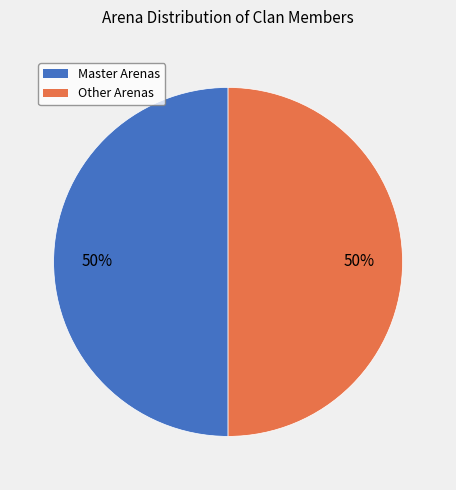

To the nearest percent, what portion does Other Arenas represent?

50%